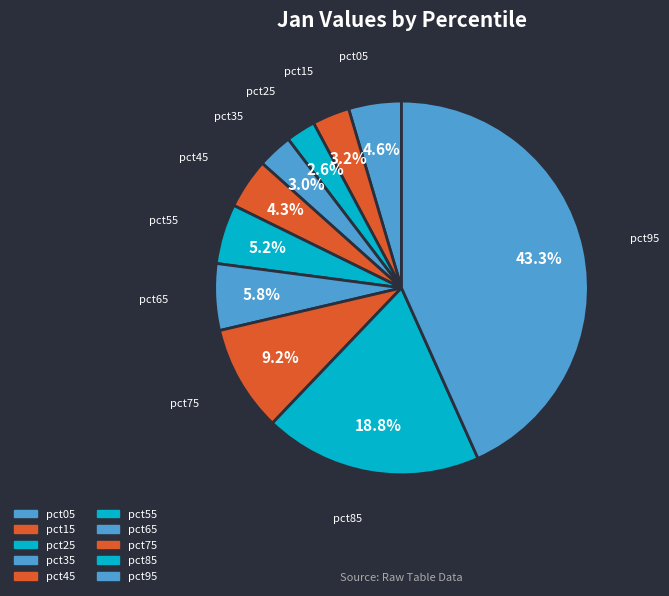

How many slices are in this pie chart?

10